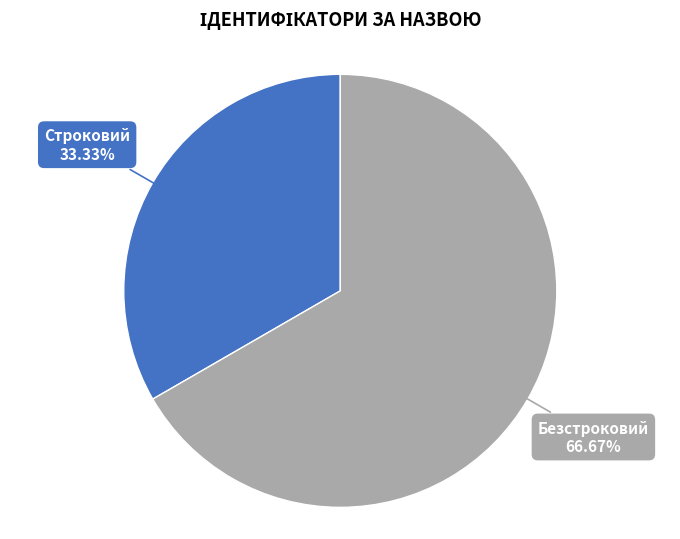

Does any single category account for the majority?

Yes